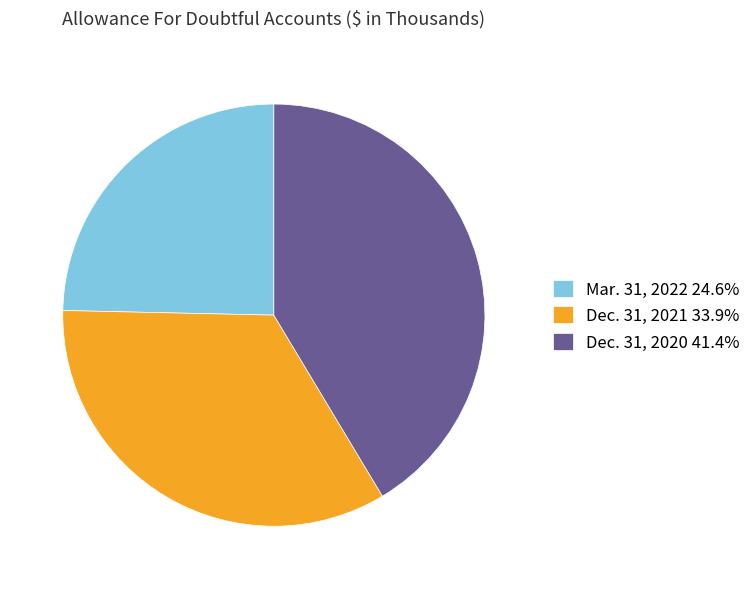

Rank the categories by value from highest to lowest.

Dec. 31, 2020, Dec. 31, 2021, Mar. 31, 2022